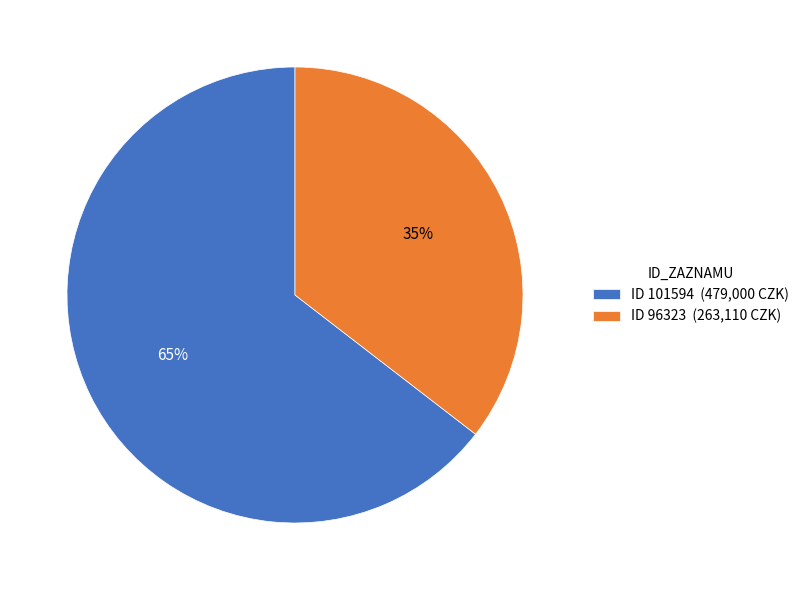

Which category has the smallest portion of the pie?

ID 96323 (263,110 CZK)